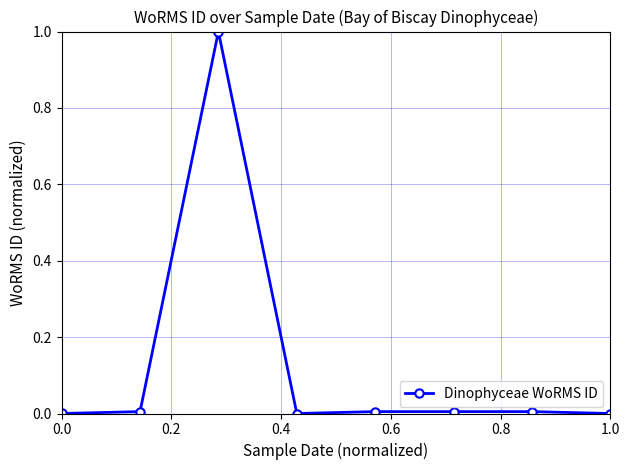

What is the greatest value displayed?

1.0